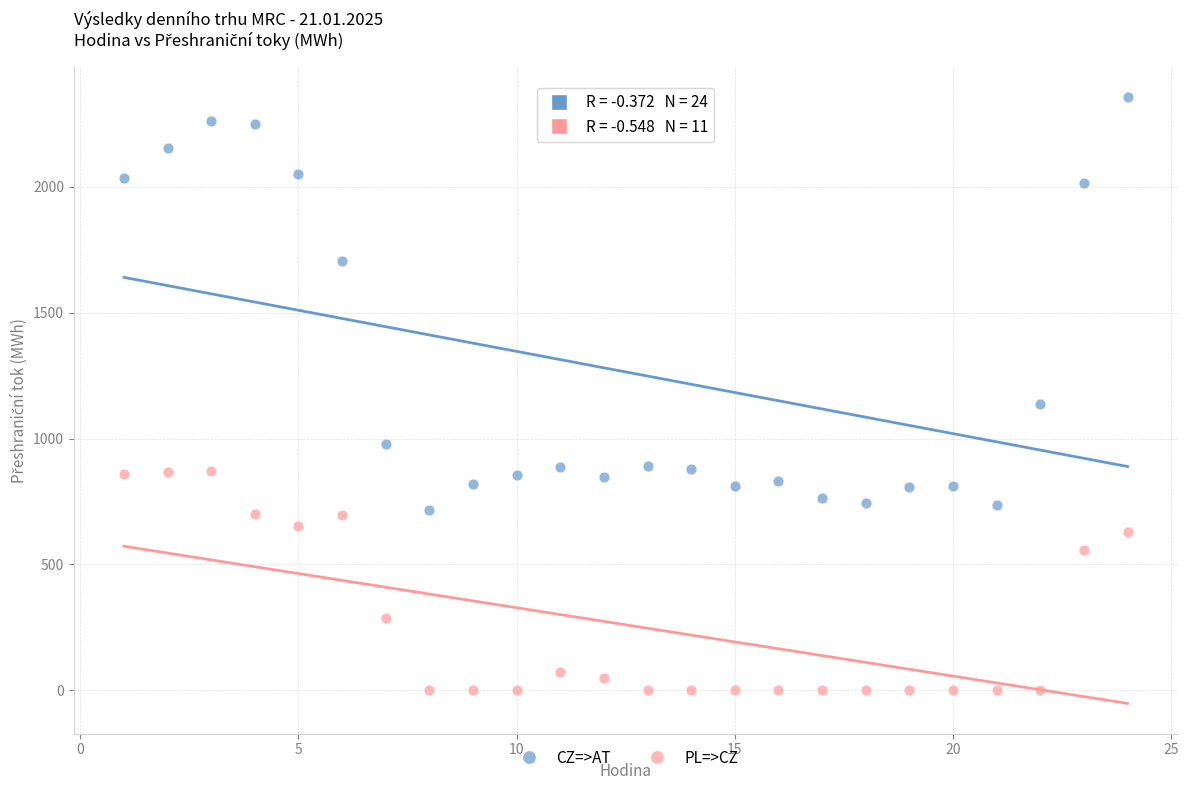

Which series contains the lowest Y value?

PL=>CZ